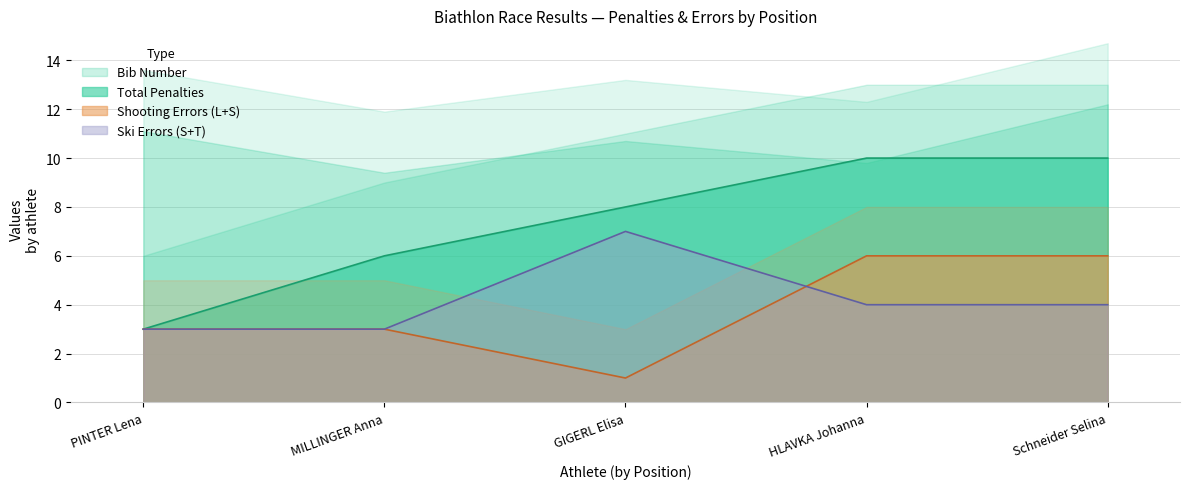

What is the difference between the Ski Errors (S+T) values at PINTER Lena and Schneider Selina?

1